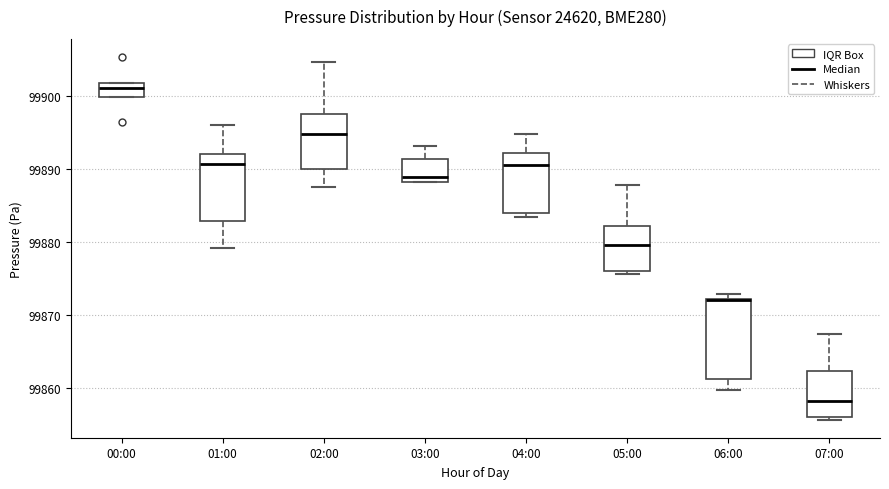

Comparing the boxes themselves (not the whiskers), which one is the tallest?

06:00